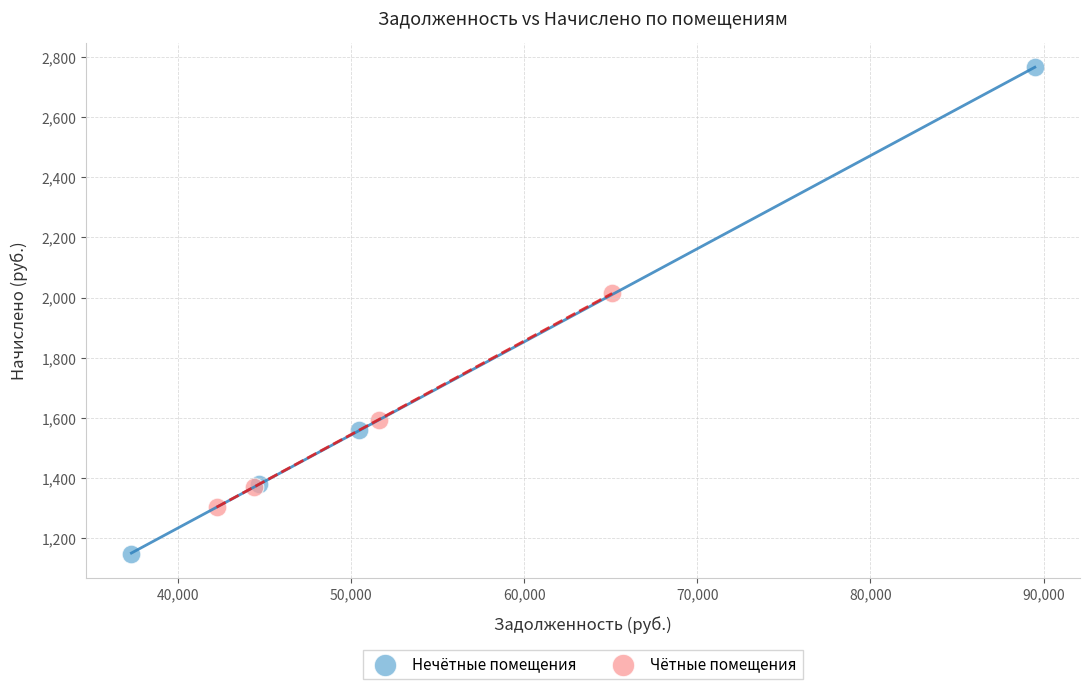

What are all the series names shown in the legend?

Нечётные помещения, Чётные помещения